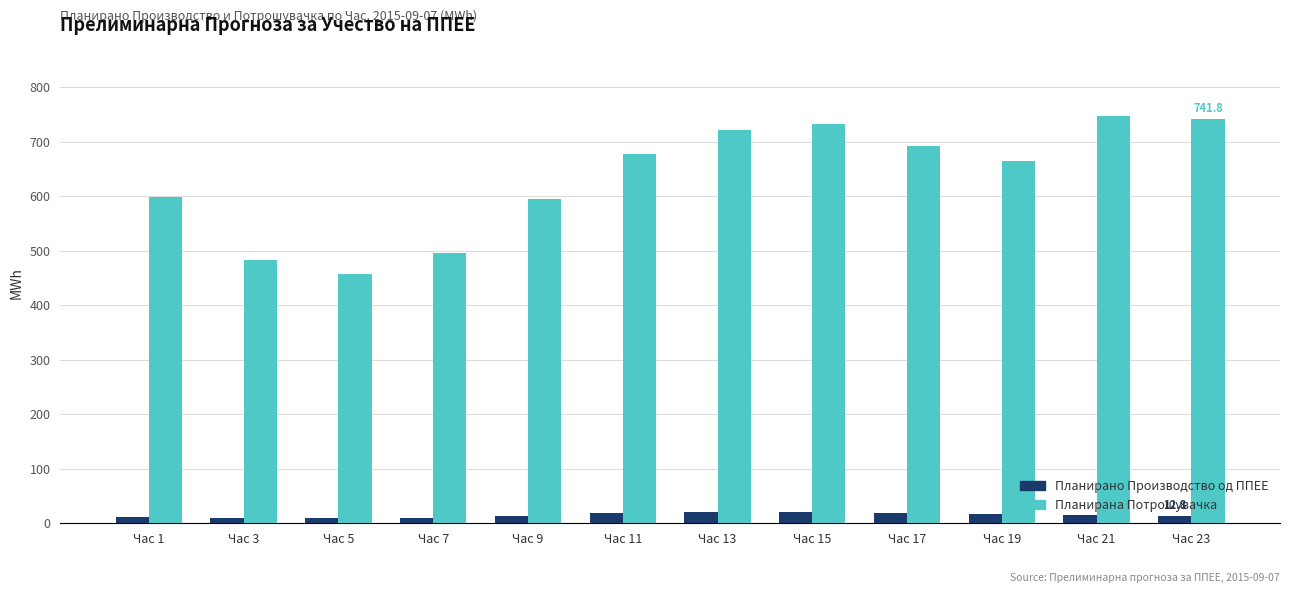

Rank the series by their average value, from highest to lowest.

Планирана Потрошувачка, Планирано Производство од ППЕЕ